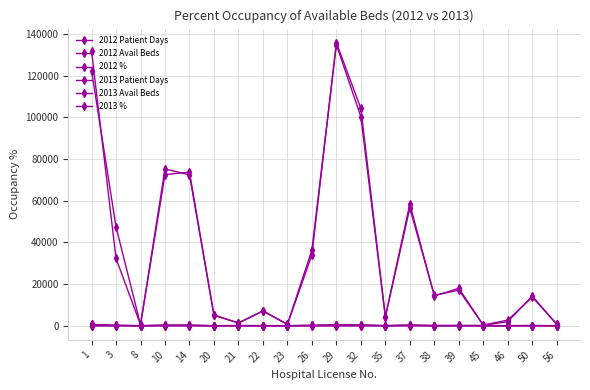

Is this an area chart (filled region under the line)?

No